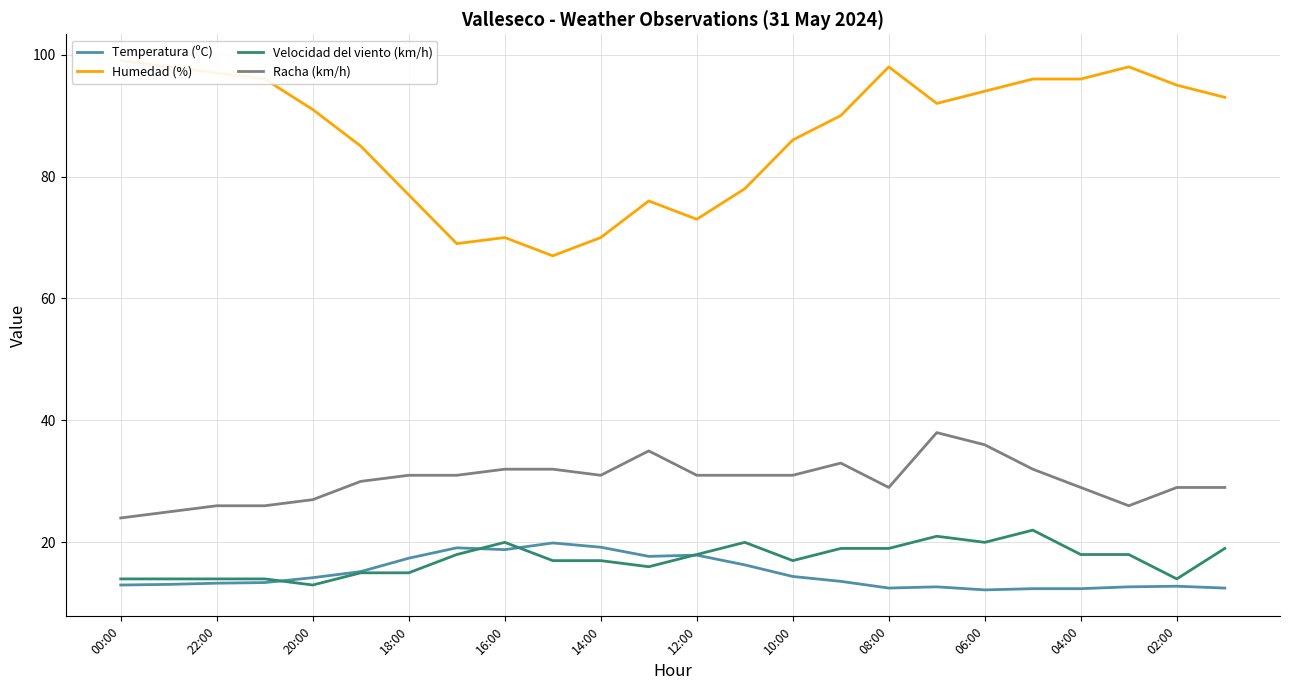

Rank the series by their maximum value, from highest to lowest.

Humedad (%), Racha (km/h), Velocidad del viento (km/h), Temperatura (ºC)